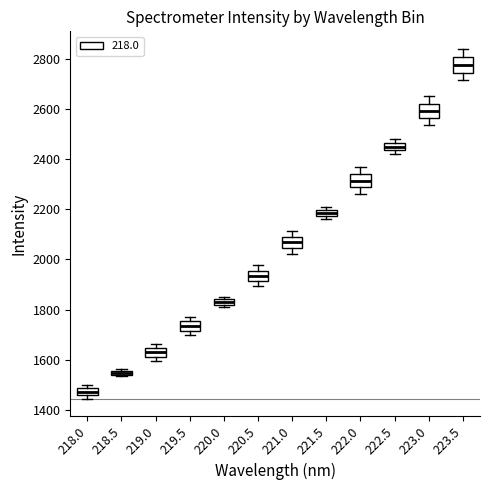

Where is the lower edge of the box at x = 220.0 on the y-axis? The values are not printed on the chart, so give them approximately, as read against the axis.

1820